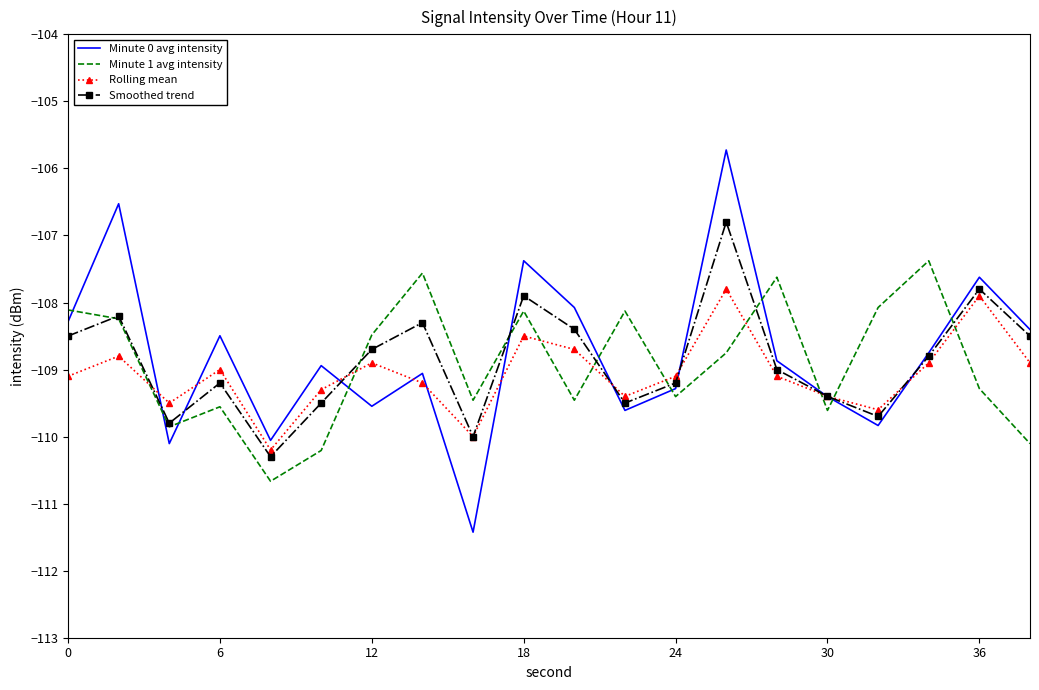

What are all the series names shown in the legend?

Minute 0 avg intensity, Minute 1 avg intensity, Rolling mean, Smoothed trend